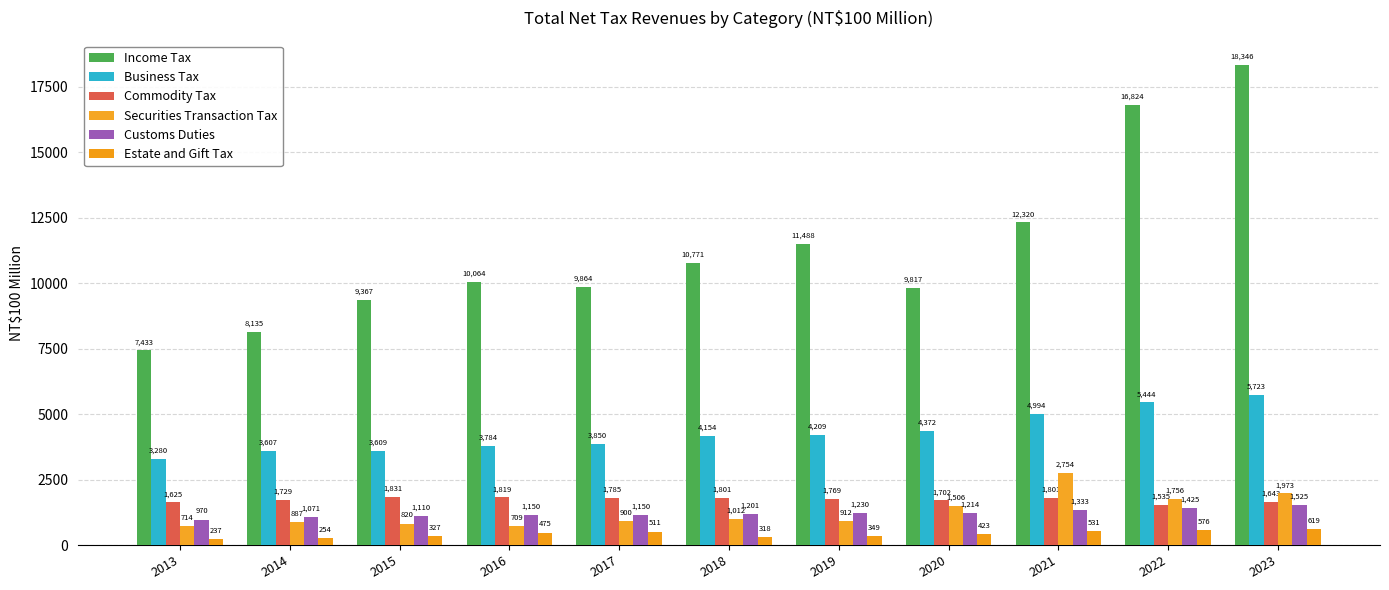

Reading left to right, list all the values displayed in this chart.

Income Tax: 2013=7433	2014=8135	2015=9367	2016=10064	2017=9864	2018=10771	2019=11488	2020=9817	2021=12320	2022=16824	2023=18346
Business Tax: 2013=3280	2014=3607	2015=3609	2016=3784	2017=3850	2018=4154	2019=4209	2020=4372	2021=4994	2022=5444	2023=5723
Commodity Tax: 2013=1625	2014=1729	2015=1831	2016=1819	2017=1785	2018=1801	2019=1769	2020=1702	2021=1801	2022=1535	2023=1643
Securities Transaction Tax: 2013=714	2014=887	2015=820	2016=709	2017=900	2018=1012	2019=912	2020=1506	2021=2754	2022=1756	2023=1973
Customs Duties: 2013=970	2014=1071	2015=1110	2016=1150	2017=1150	2018=1201	2019=1230	2020=1214	2021=1333	2022=1425	2023=1525
Estate and Gift Tax: 2013=237	2014=254	2015=327	2016=475	2017=511	2018=318	2019=349	2020=423	2021=531	2022=576	2023=619